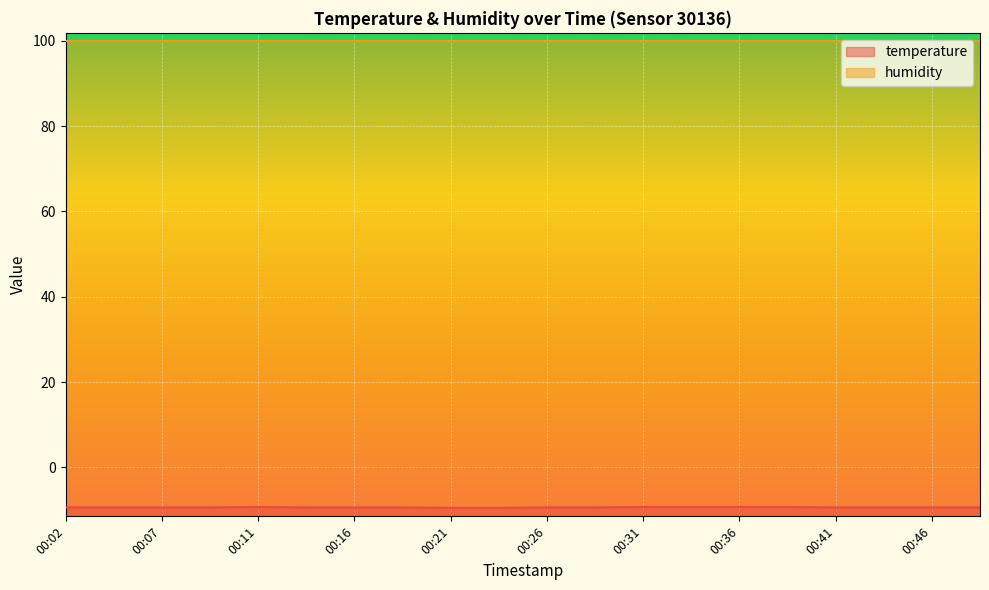

What is the difference between the values at 00:11 and 00:16?

0.1